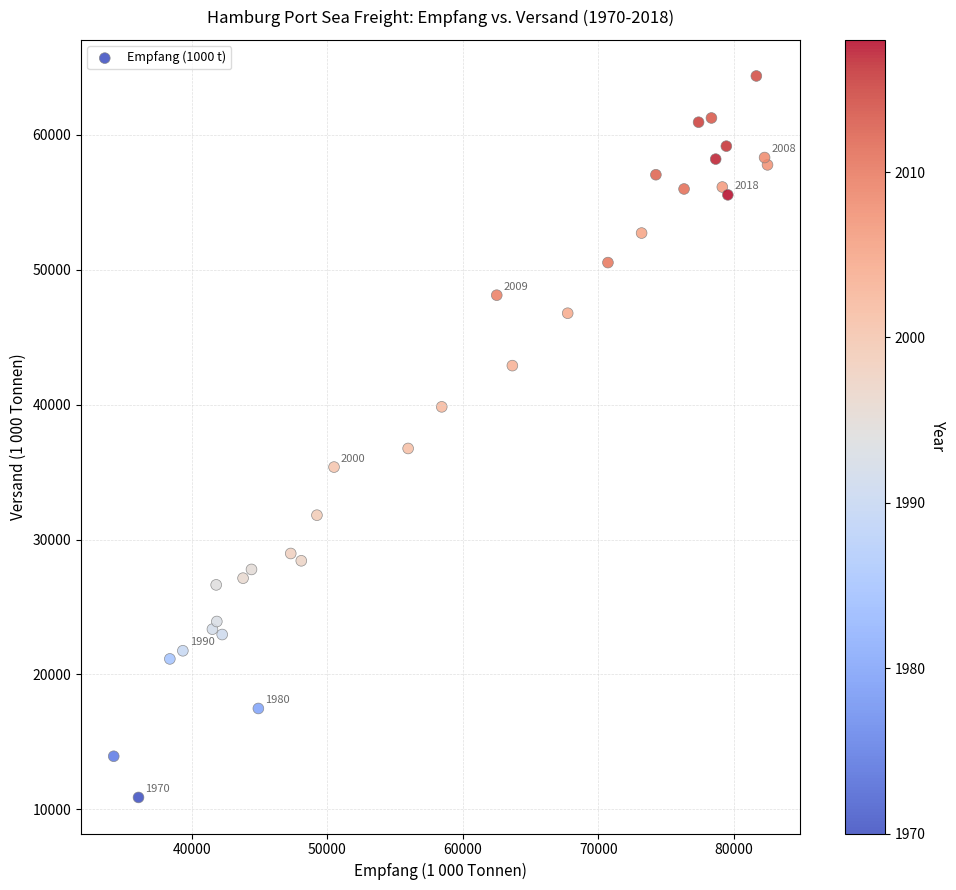

What Y value in the scatter plot is closest to 37621?

36749.0